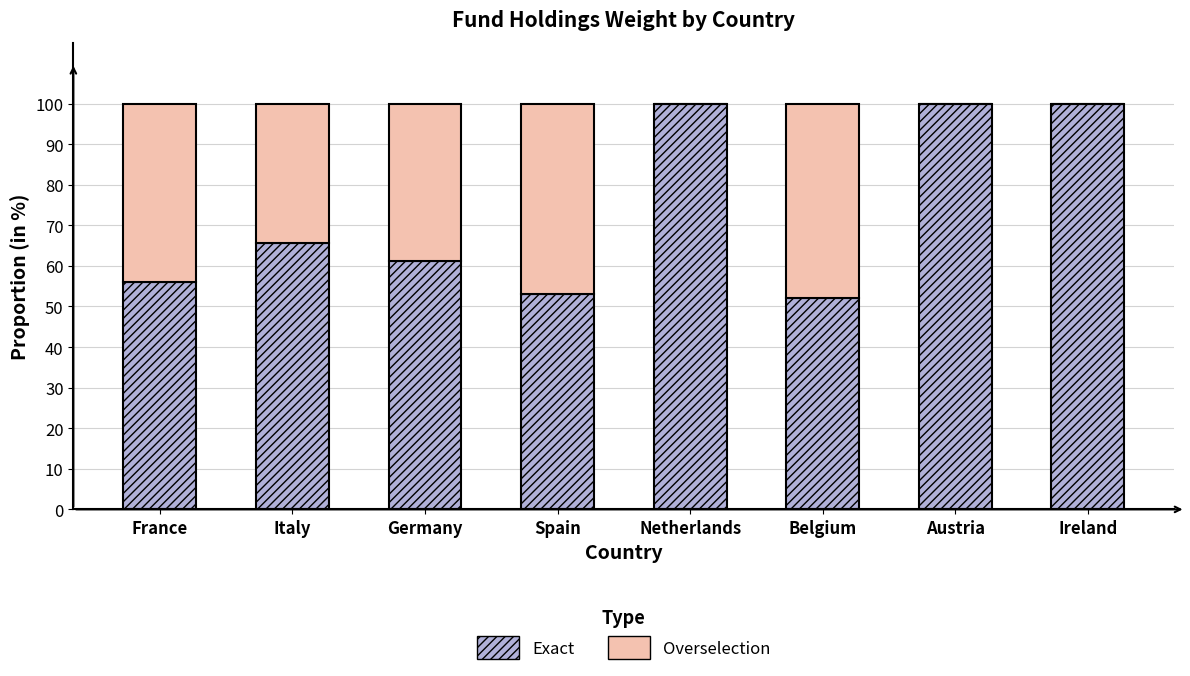

What is the total value across all series at France?

100.0